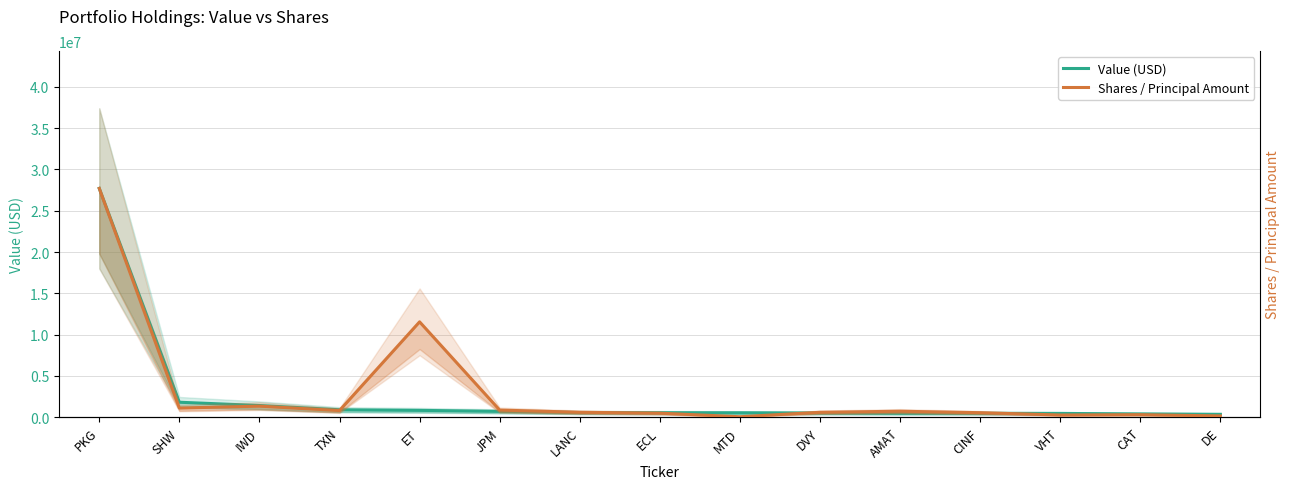

The Shares / Principal Amount series shows 107963.4 at CAT. True or false?

False